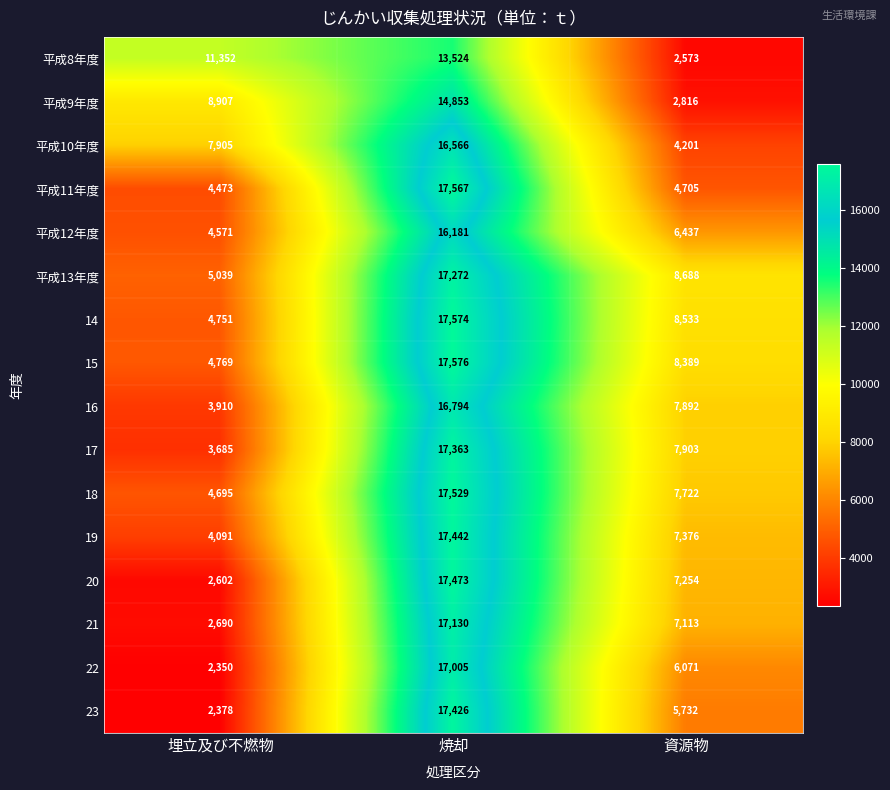

True or false: 平成12年度 has a value of 6437 at 資源物.

True